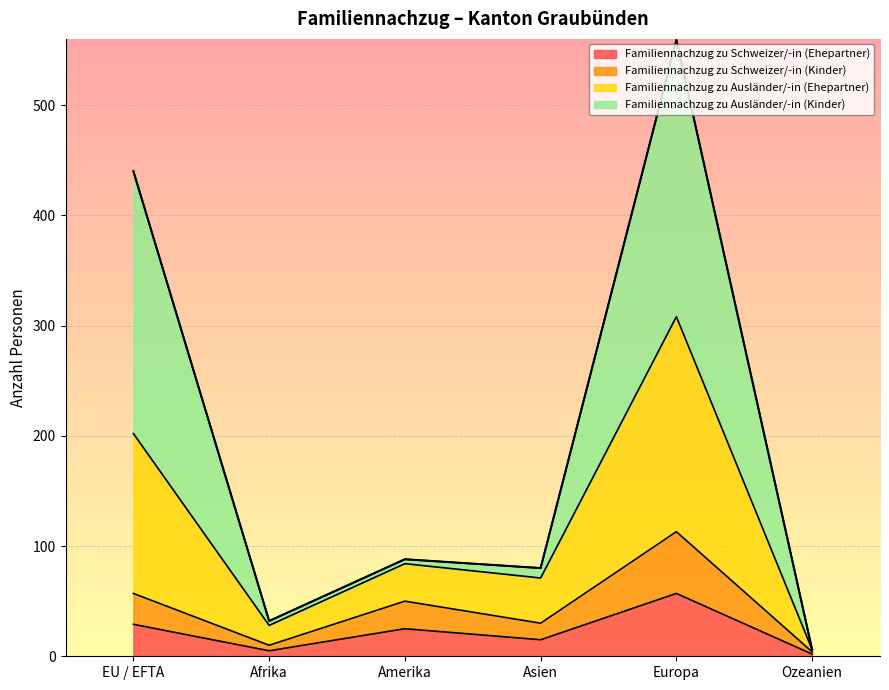

At which label does Familiennachzug zu Schweizer/-in (Ehepartner) reach its peak?

Europa